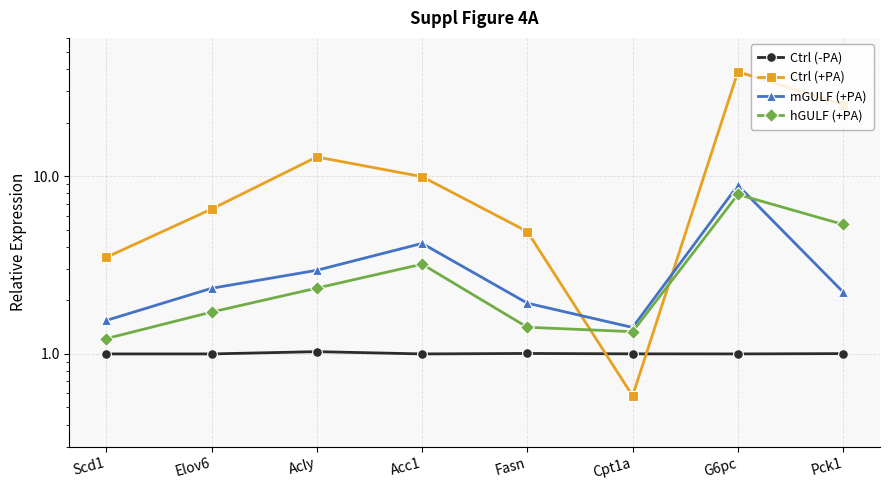

Reading left to right, transcribe all the data shown in this chart.

Ctrl (-PA): Scd1=1.0	Elov6=1.0	Acly=1.0	Acc1=1.0	Fasn=1.0	Cpt1a=1.0	G6pc=1.0	Pck1=1.0
Ctrl (+PA): Scd1=3.5	Elov6=6.5	Acly=12.8	Acc1=9.9	Fasn=4.9	Cpt1a=0.6	G6pc=38.7	Pck1=25.3
mGULF (+PA): Scd1=1.5	Elov6=2.3	Acly=3.0	Acc1=4.2	Fasn=1.9	Cpt1a=1.4	G6pc=8.9	Pck1=2.2
hGULF (+PA): Scd1=1.2	Elov6=1.7	Acly=2.3	Acc1=3.2	Fasn=1.4	Cpt1a=1.3	G6pc=7.9	Pck1=5.4